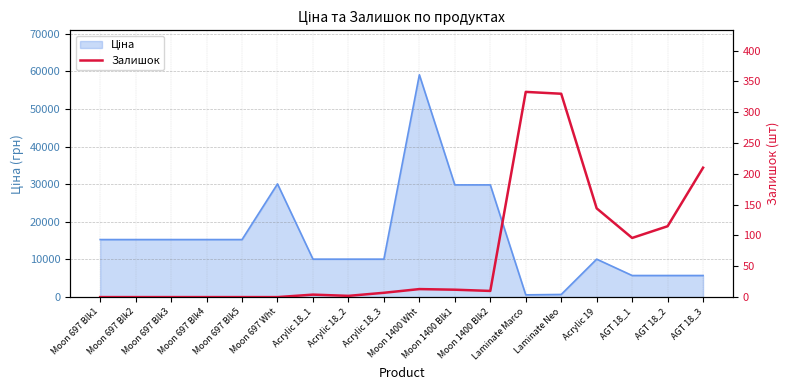

What is the sum of all values?

1276